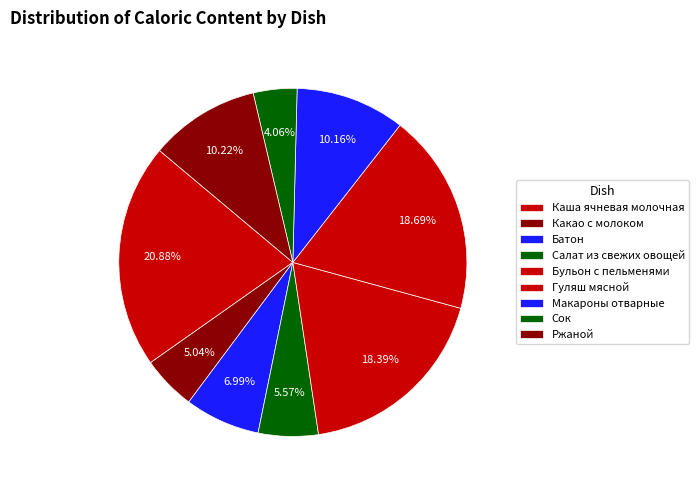

True or false: Гуляш мясной accounts for 31% of the total.

False